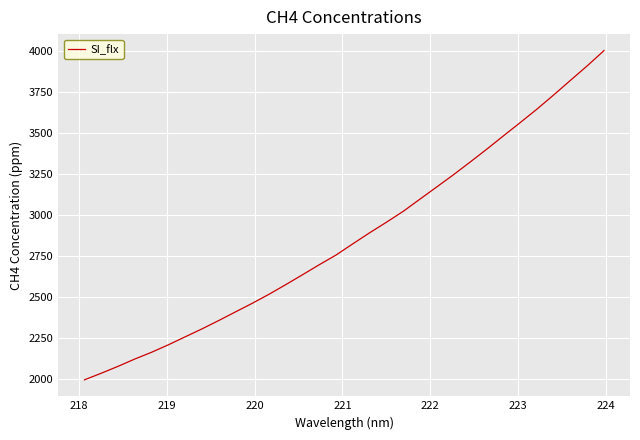

Count the number of categories in the chart.

32